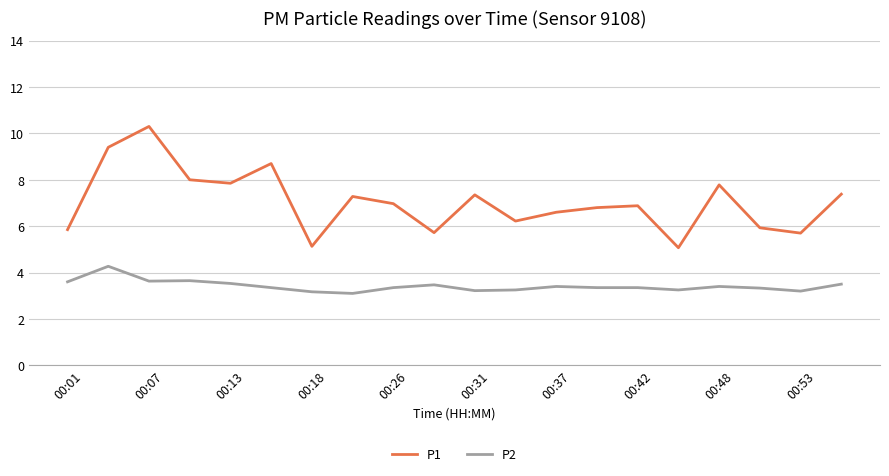

Which series has the widest spread of values?

P1